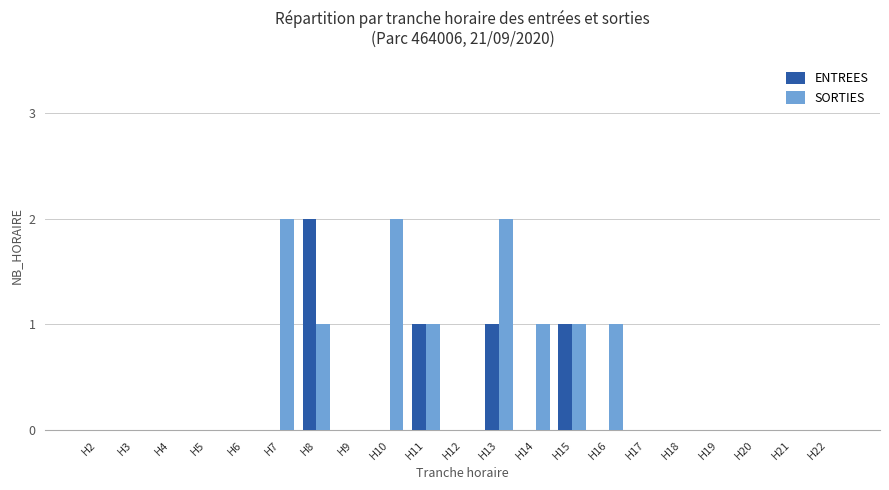

Reading left to right, list all the values displayed in this chart.

ENTREES: H2=0	H3=0	H4=0	H5=0	H6=0	H7=0	H8=2	H9=0	H10=0	H11=1	H12=0	H13=1	H14=0	H15=1	H16=0	H17=0	H18=0	H19=0	H20=0	H21=0	H22=0
SORTIES: H2=0	H3=0	H4=0	H5=0	H6=0	H7=2	H8=1	H9=0	H10=2	H11=1	H12=0	H13=2	H14=1	H15=1	H16=1	H17=0	H18=0	H19=0	H20=0	H21=0	H22=0